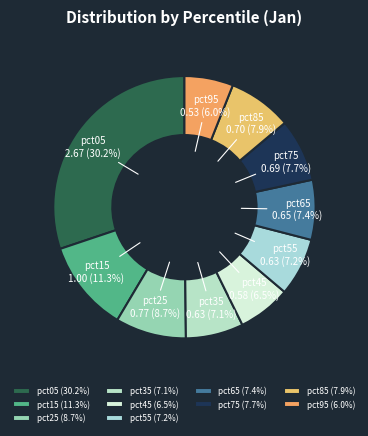

Between pct15 and pct75, which is larger?

pct15